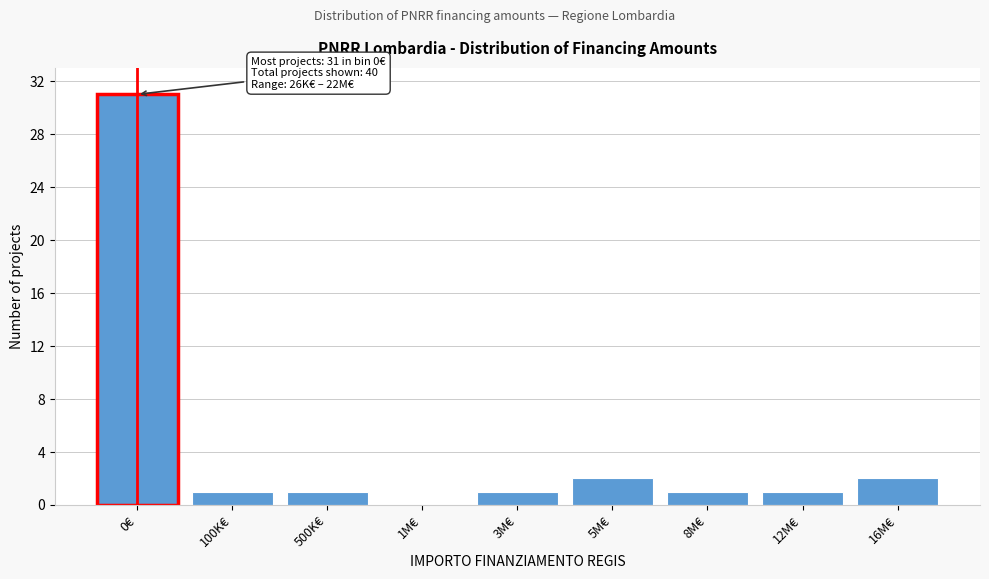

Reading right to left, extract all data points from this chart.

16M€=2	12M€=1	8M€=1	5M€=2	3M€=1	1M€=0	500K€=1	100K€=1	0€=31